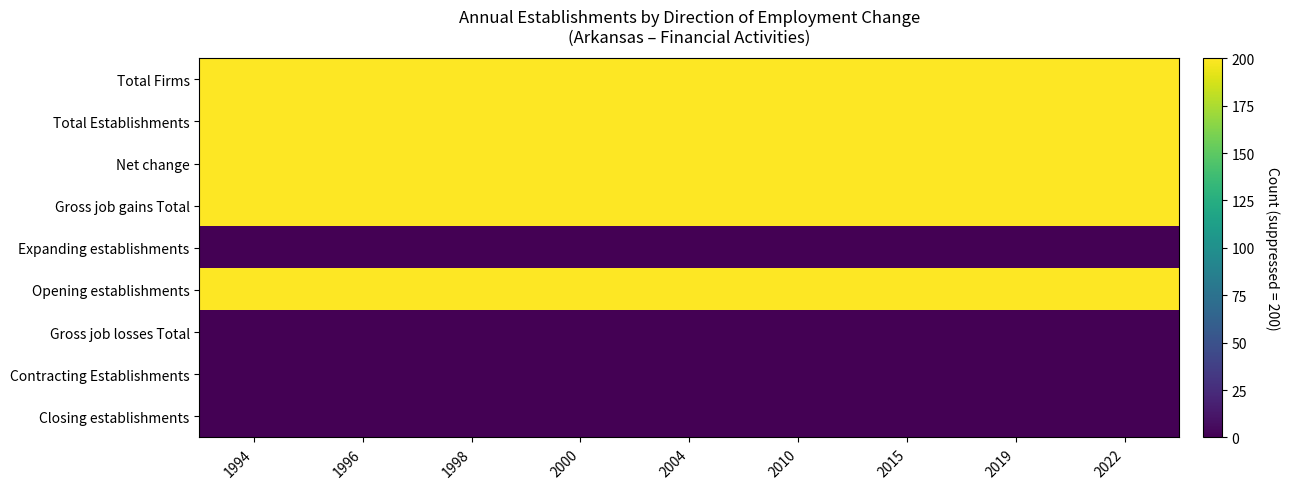

Count the number of categories in the chart.

9